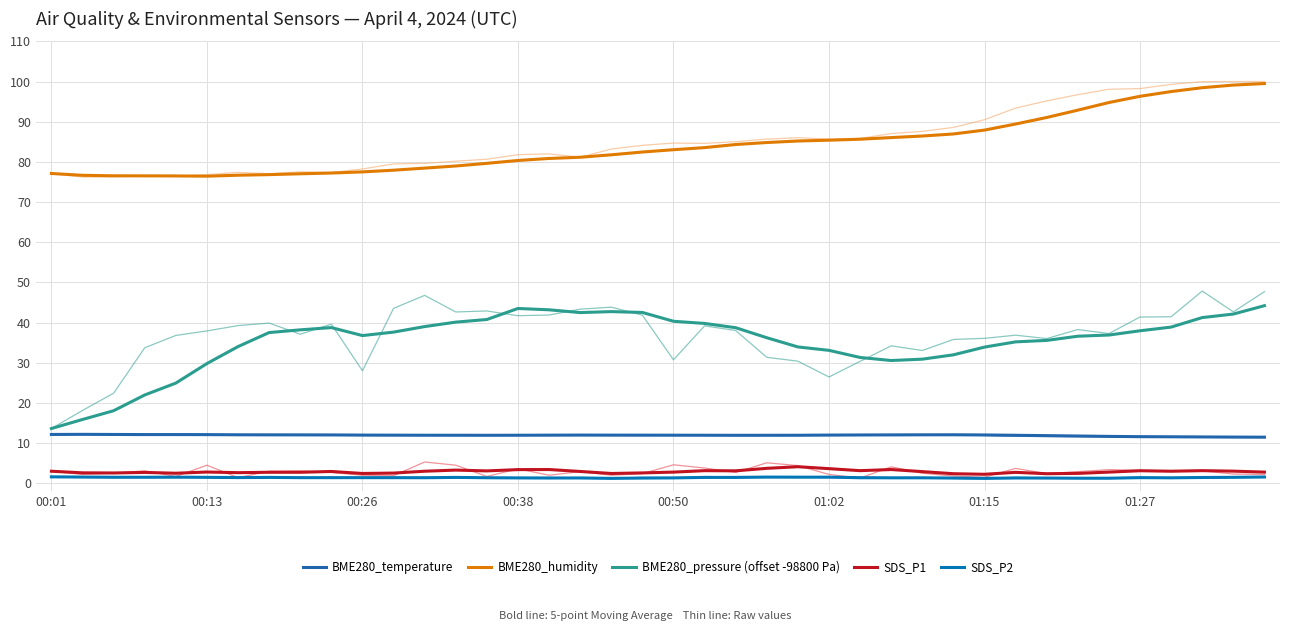

The SDS_P2 series shows 0.4 at 00:50. True or false?

False